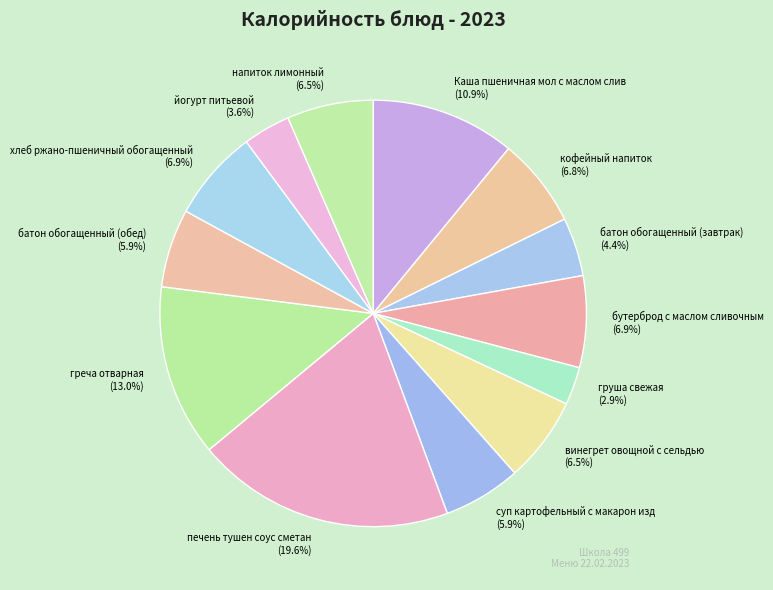

Which slice is the smallest?

груша свежая